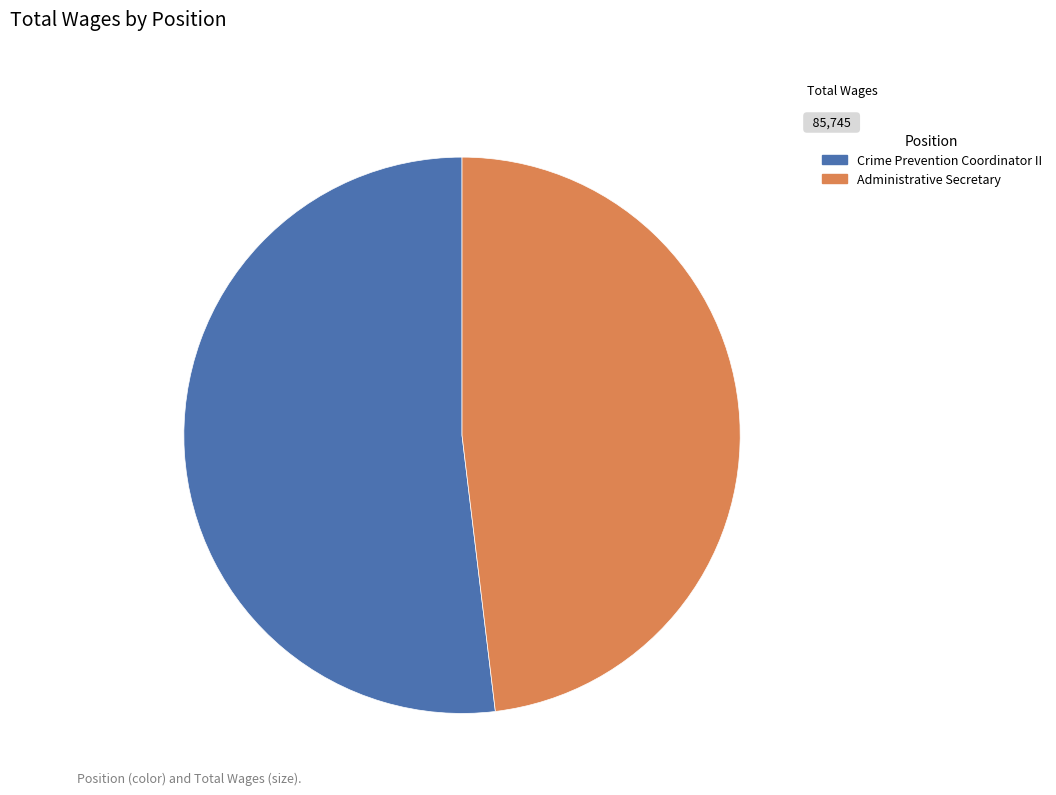

Which category accounts for the majority?

Crime Prevention Coordinator II